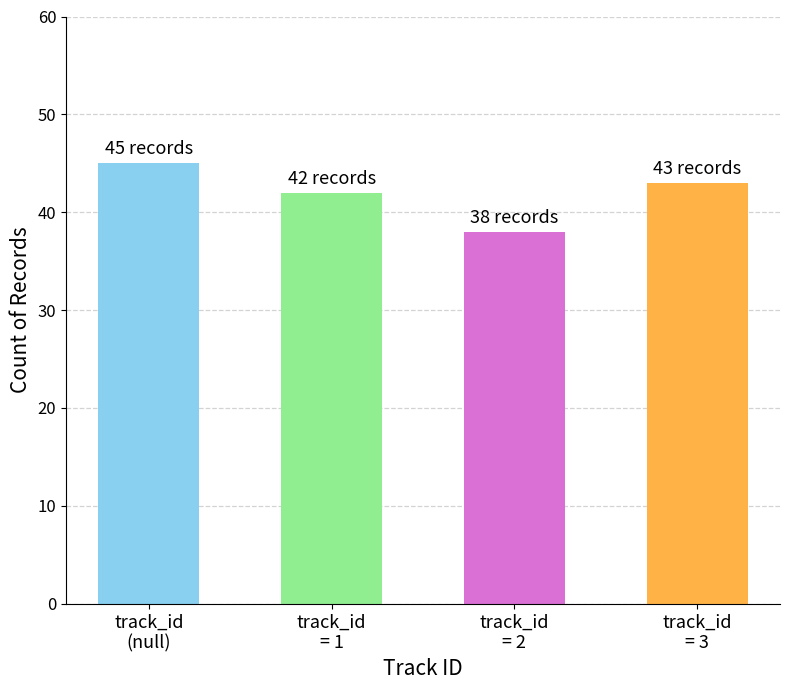

Reading right to left, transcribe all the data shown in this chart.

track_id
= 3=43	track_id
= 2=38	track_id
= 1=42	track_id
(null)=45